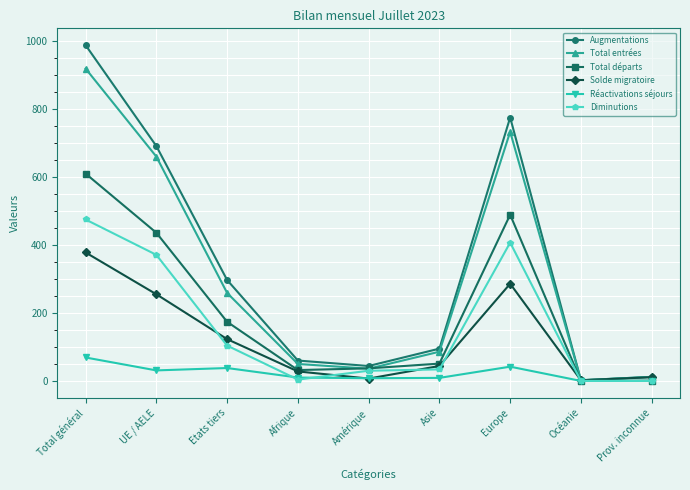

What is the difference between the highest and lowest values at UE / AELE?

660